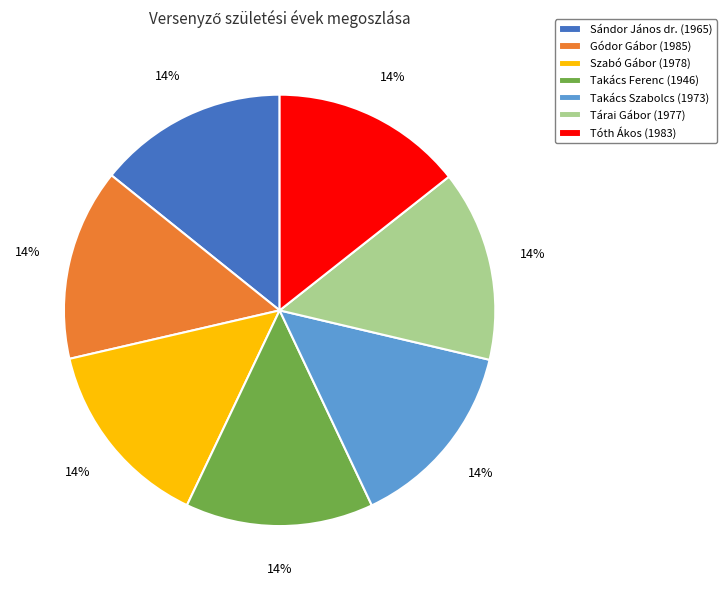

To the nearest percent, what percentage of the pie is Gódor Gábor?

14%